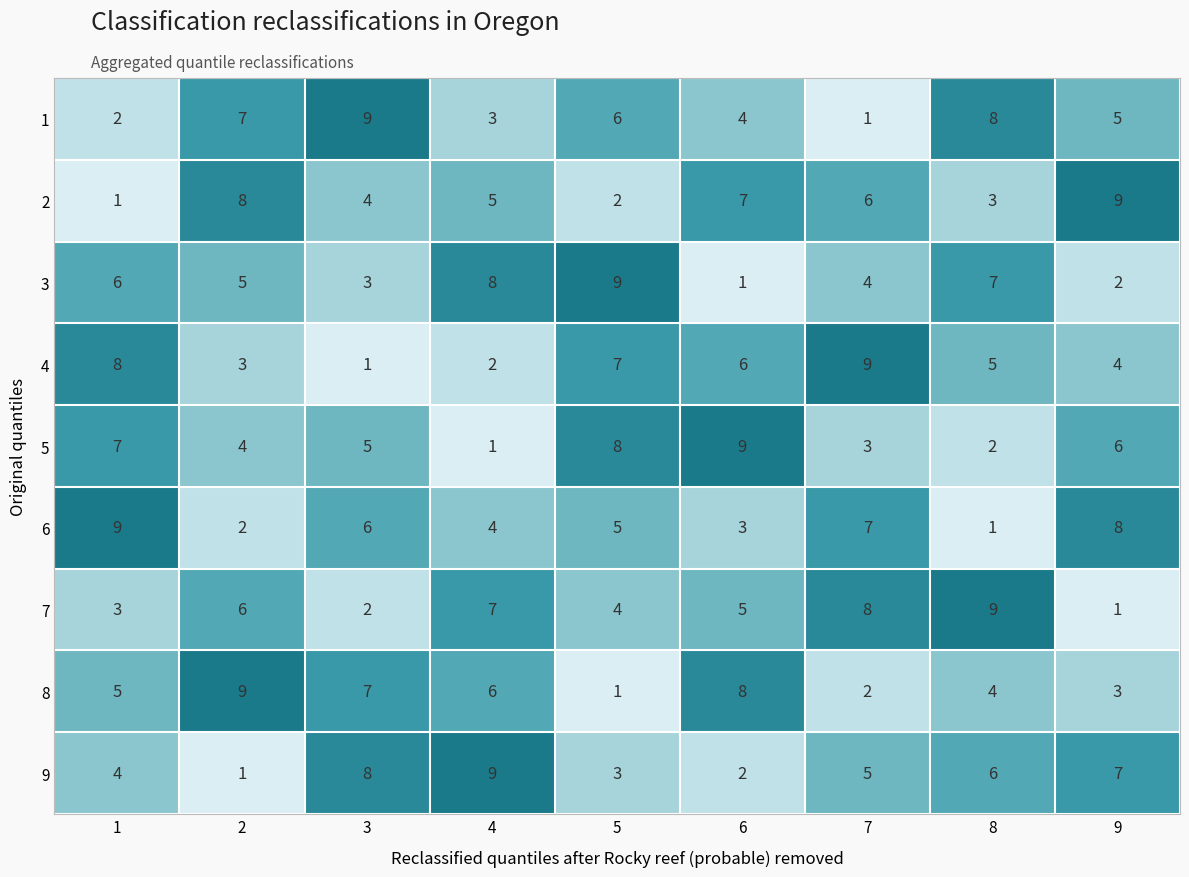

Which series changed the most between 4 and 6?

5